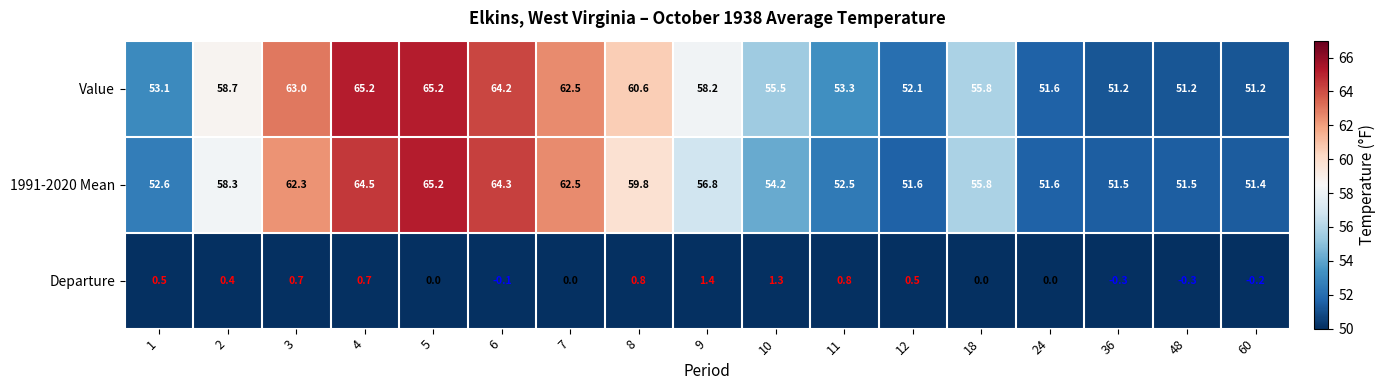

True or false: Departure has a value of -0.2 at 60.

True